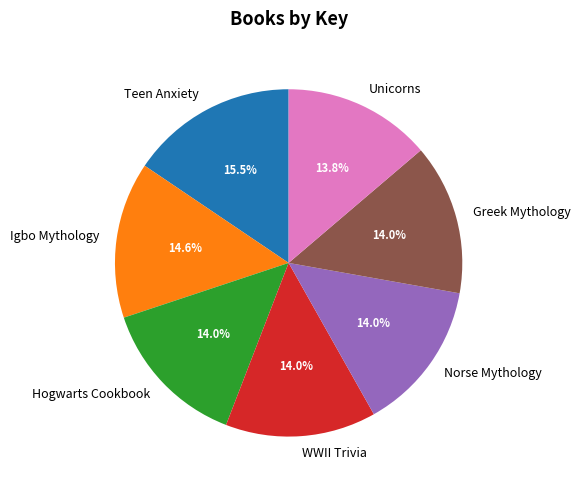

Do Hogwarts Cookbook and Igbo Mythology together represent more than half of the pie?

No